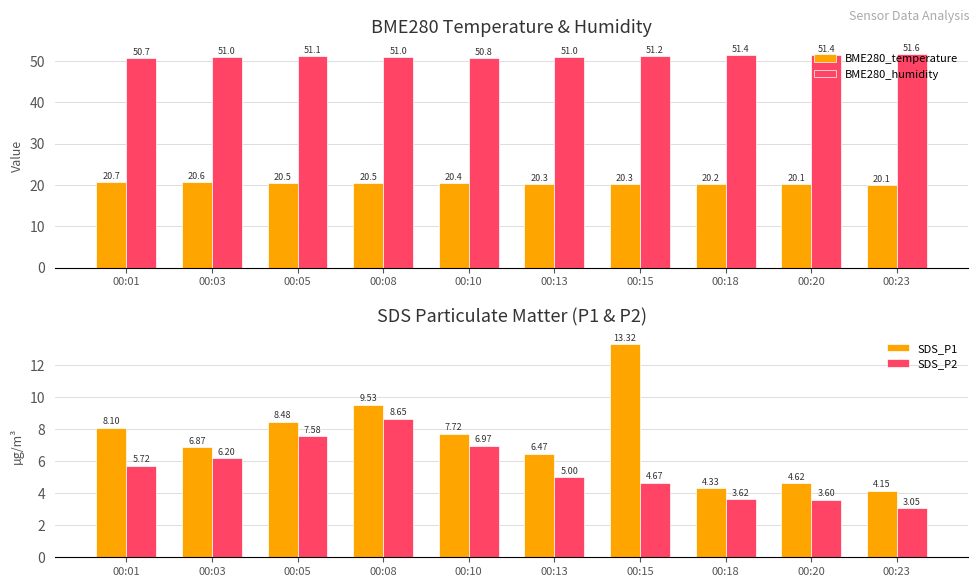

Rank the series by their maximum value, from highest to lowest.

BME280_humidity, BME280_temperature, SDS_P1, SDS_P2